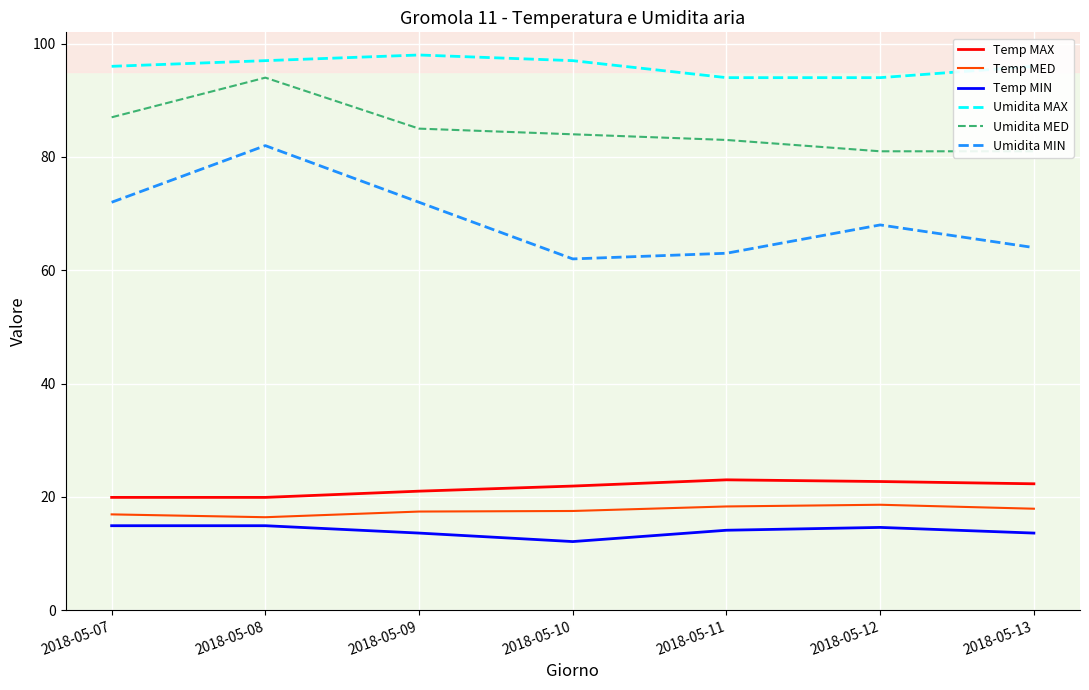

What is the average value of the Umidita MAX series?

96.0